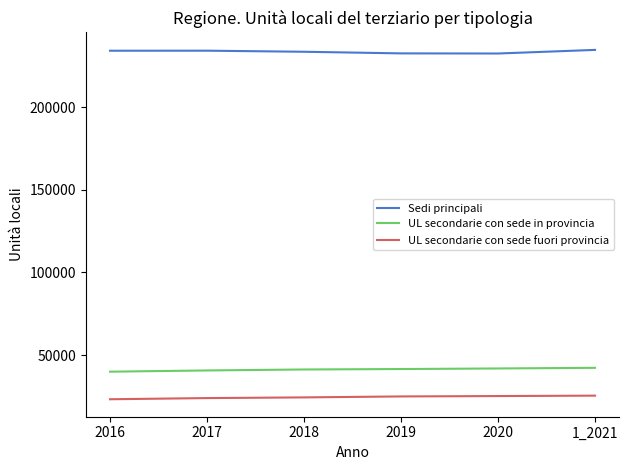

What is the sum of the Sedi principali values at 1_2021 and 2018?

468194